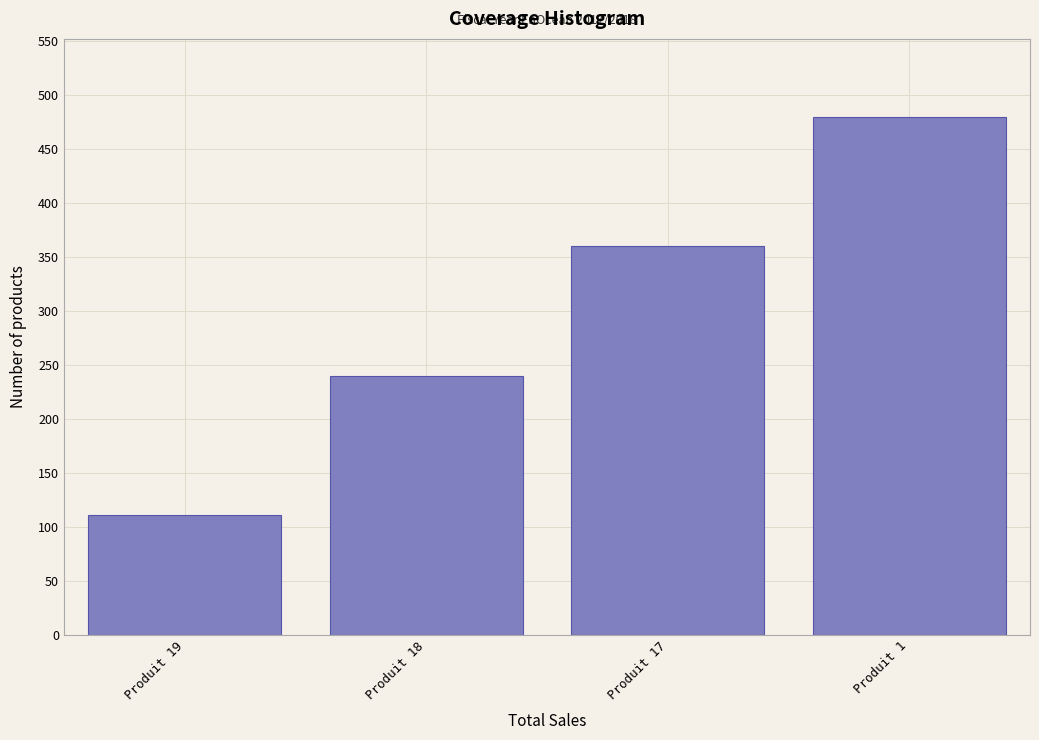

Reading left to right, extract all data points from this chart.

Produit 19=111	Produit 18=240	Produit 17=360	Produit 1=480